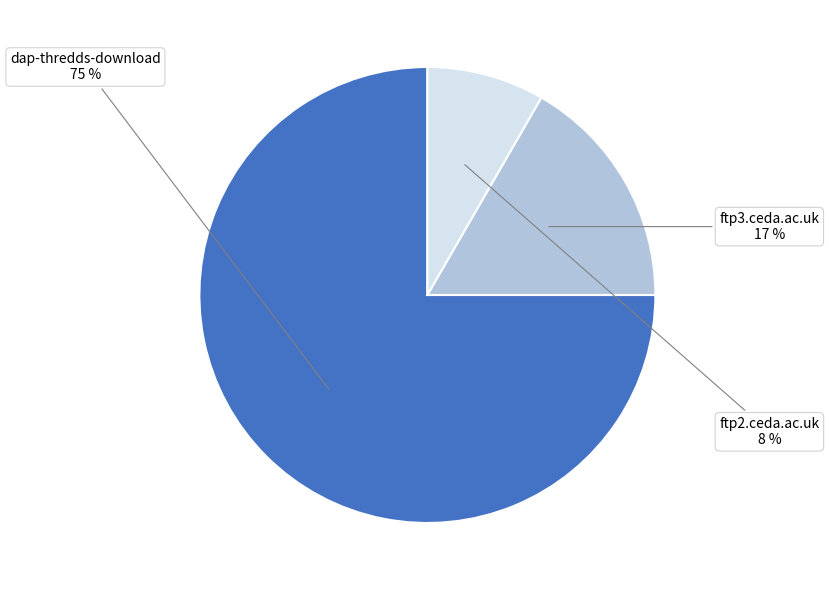

To the nearest percent, what is the combined percentage of ftp3.ceda.ac.uk and ftp2.ceda.ac.uk?

25%